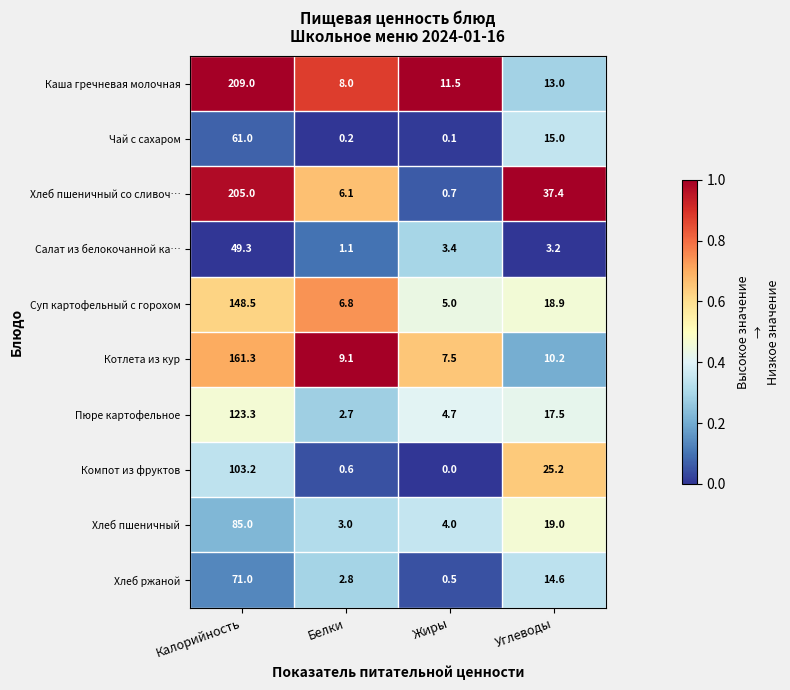

Rank the series at Белки from lowest to highest value.

Чай с сахаром, Компот из фруктов, Салат из белокочанной ка…, Пюре картофельное, Хлеб ржаной, Хлеб пшеничный, Хлеб пшеничный со сливоч…, Суп картофельный с горохом, Каша гречневая молочная, Котлета из кур